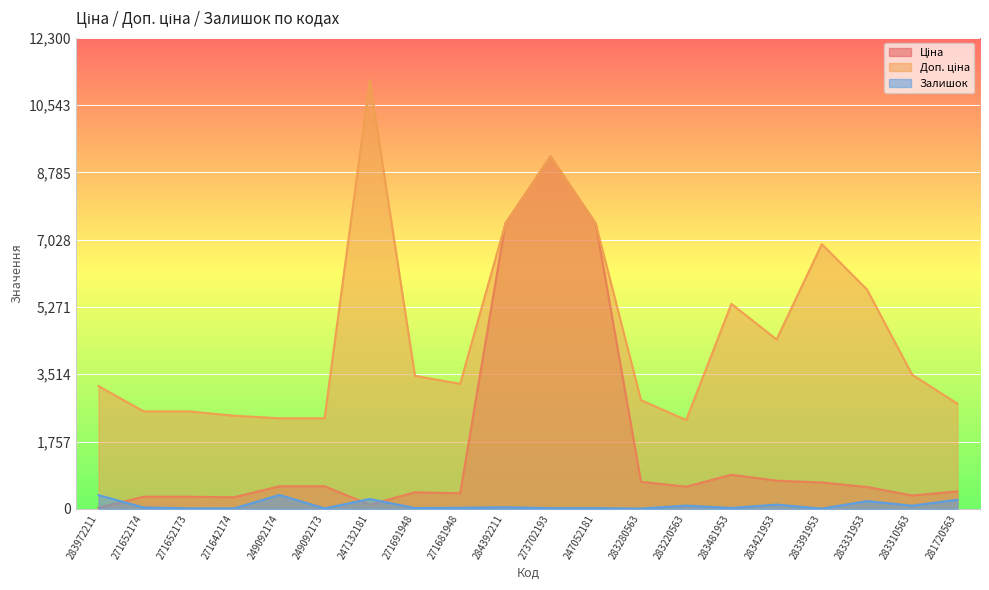

How many lines are shown in the chart?

3